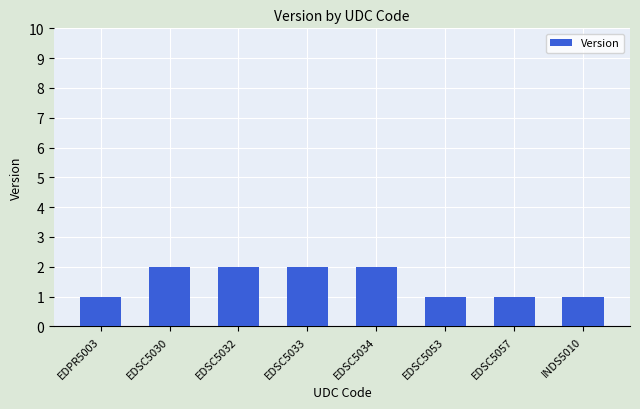

What is the sum of the values at EDPR5003 and EDSC5032?

3